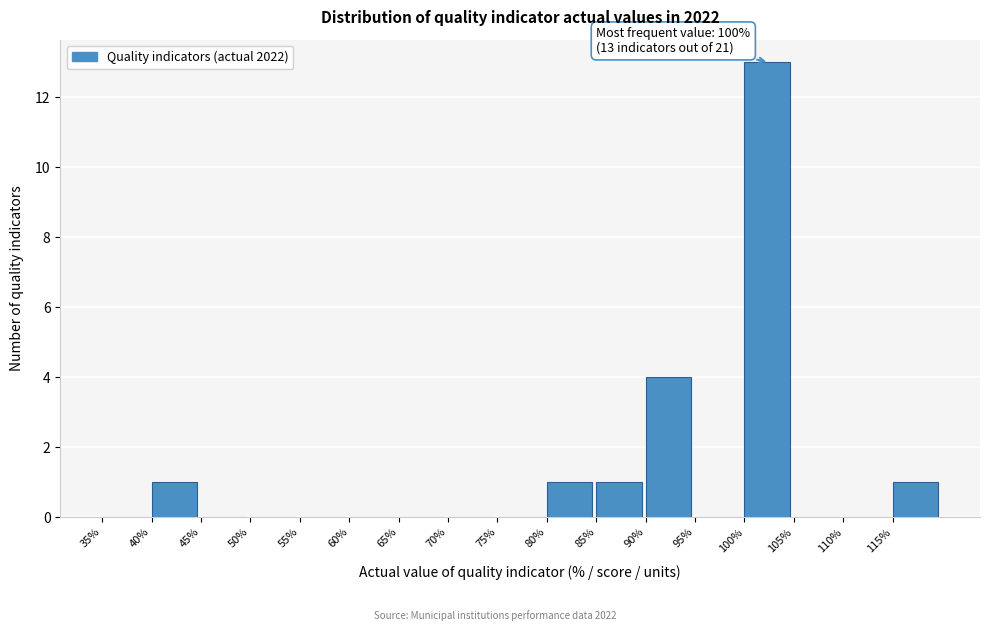

Which range on the x-axis has the tallest bar?

100 to 105